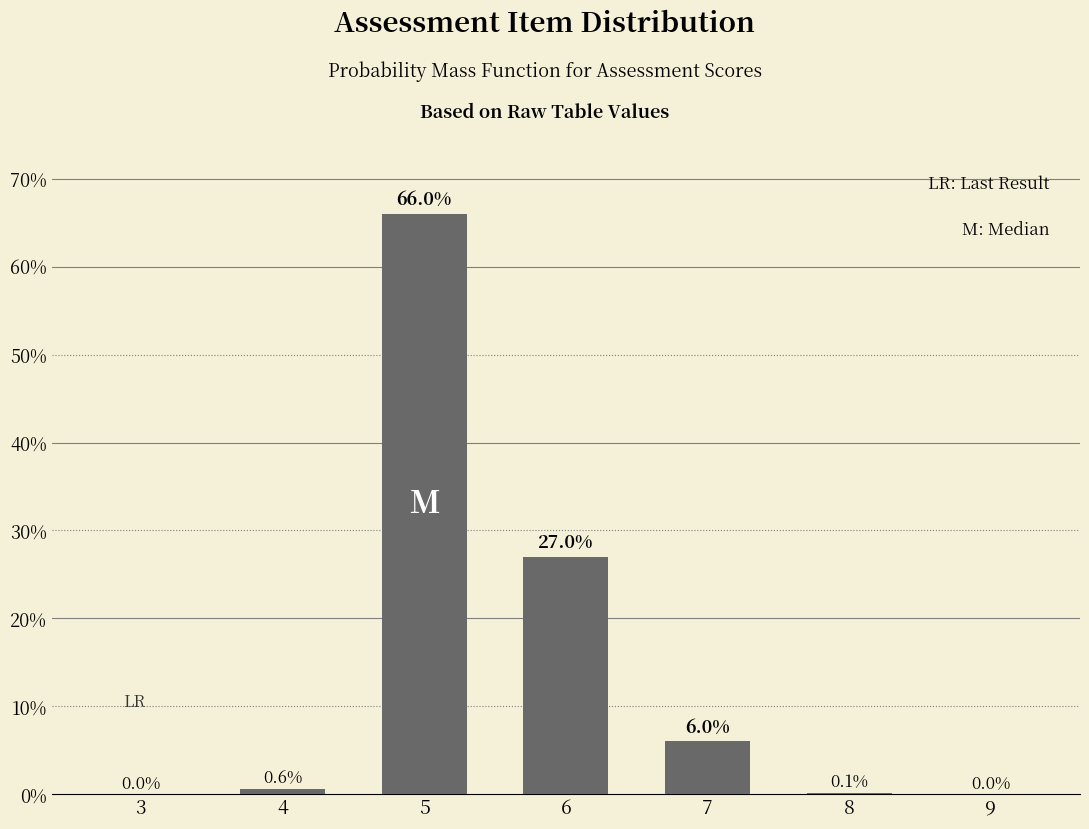

Reading left to right, list all the values displayed in this chart.

3=0.0	4=0.6	5=66.0	6=27.0	7=6.0	8=0.1	9=0.0